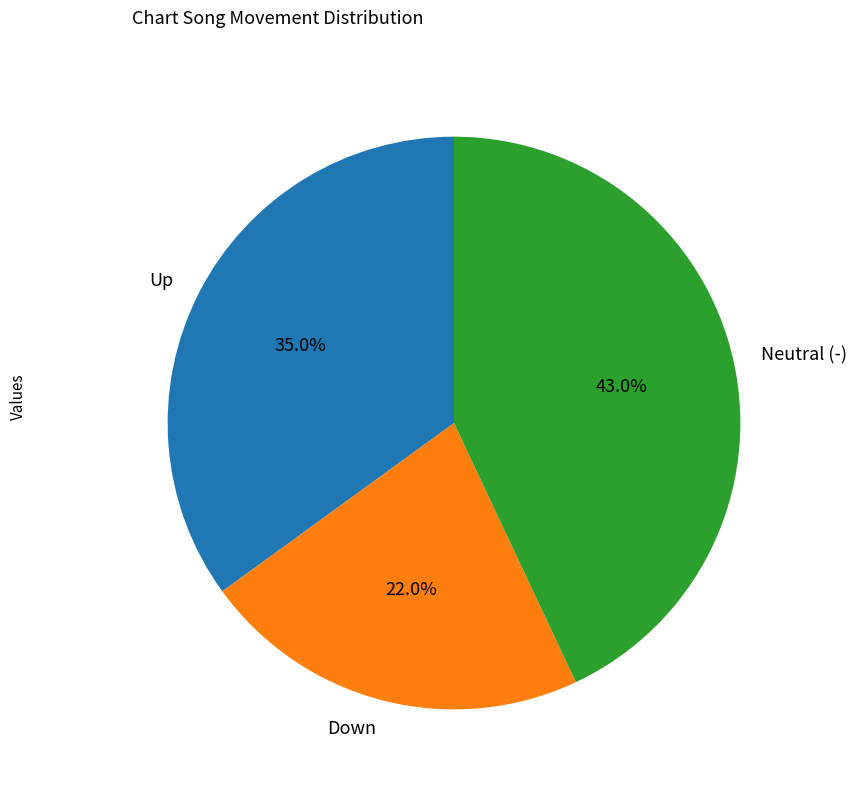

Rank the categories by value from highest to lowest.

Neutral (-), Up, Down